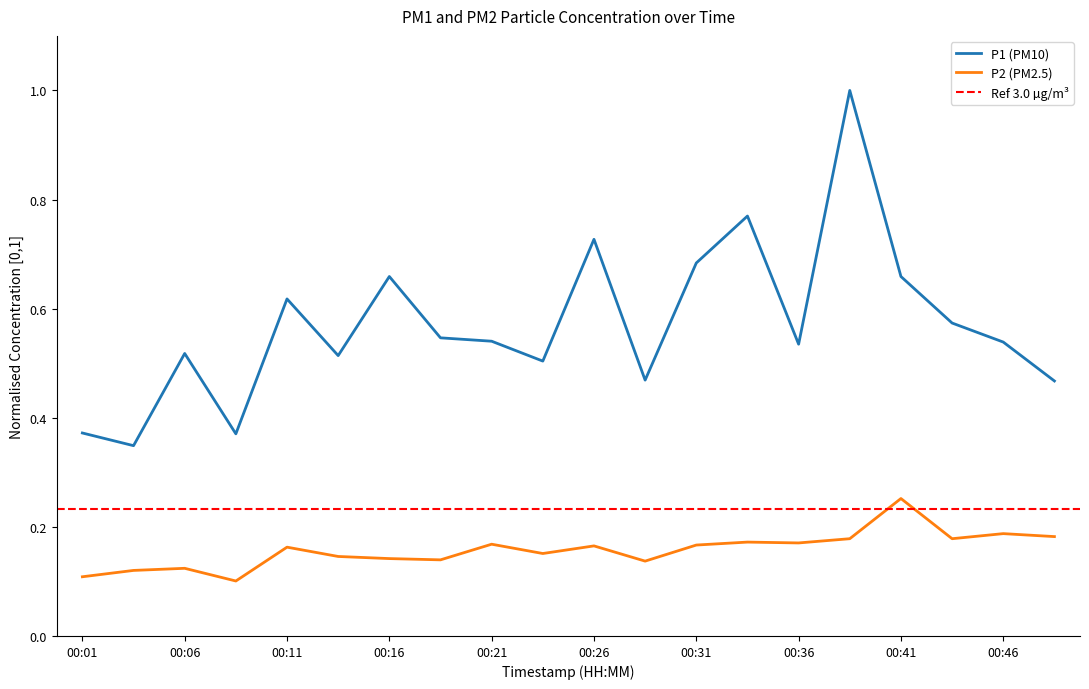

True or false: P1 and P2 cross at least once.

False